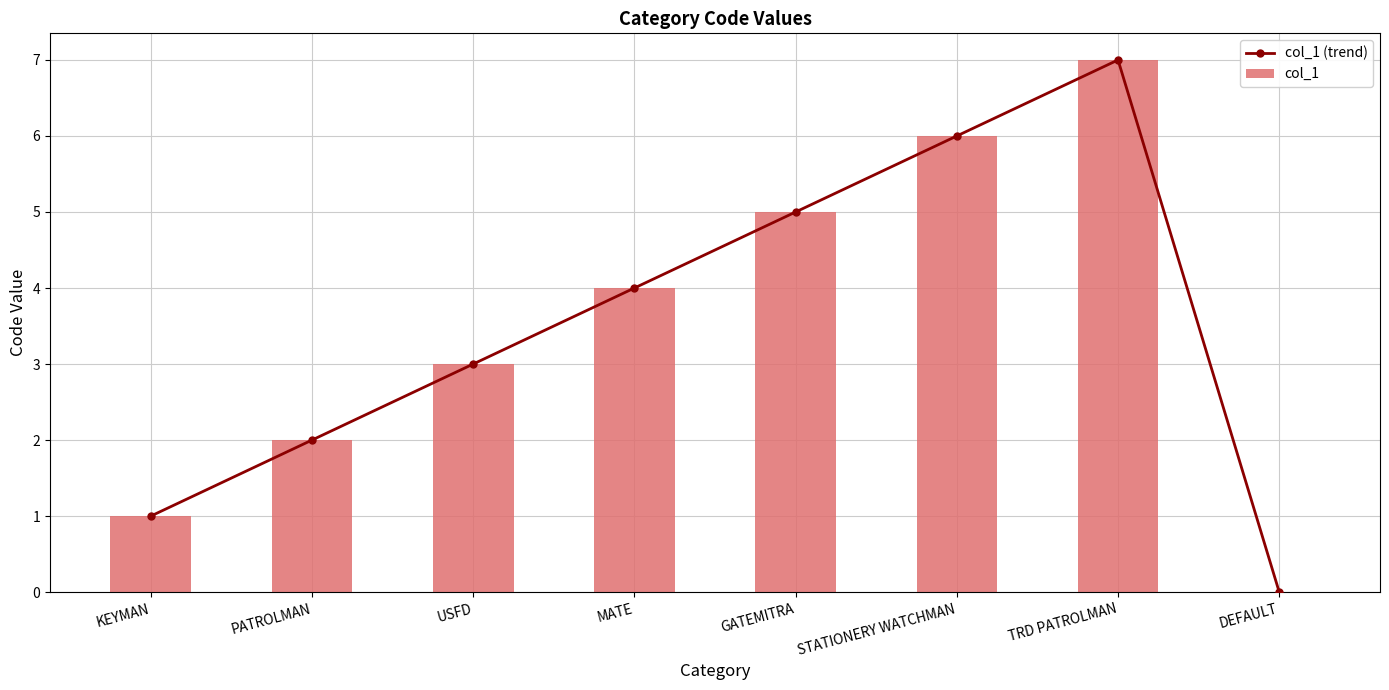

What is the difference between the second highest and second lowest values in the col_1 series?

5